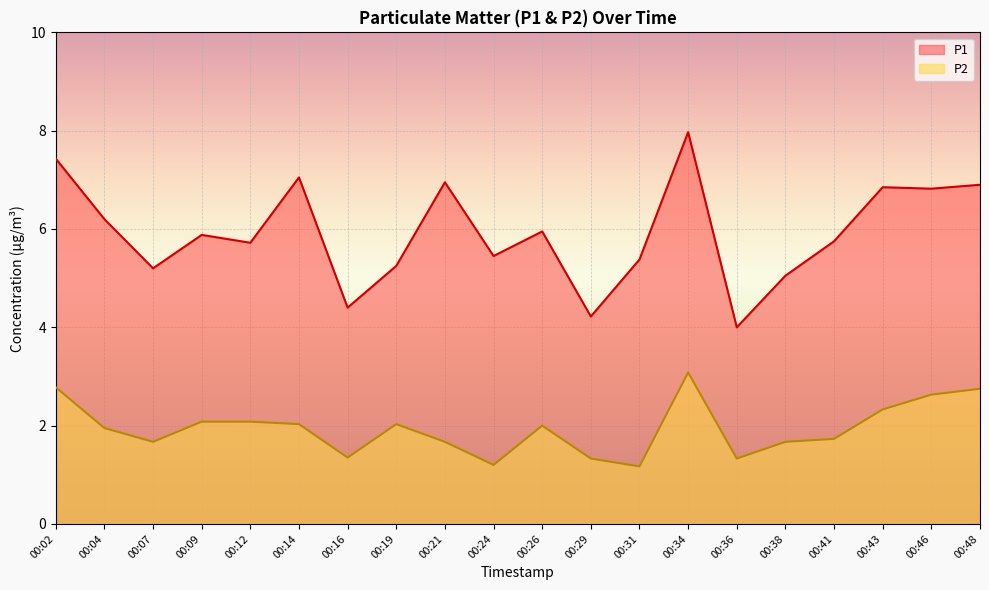

What is the difference between the maximum and minimum values in the P2 series?

1.9